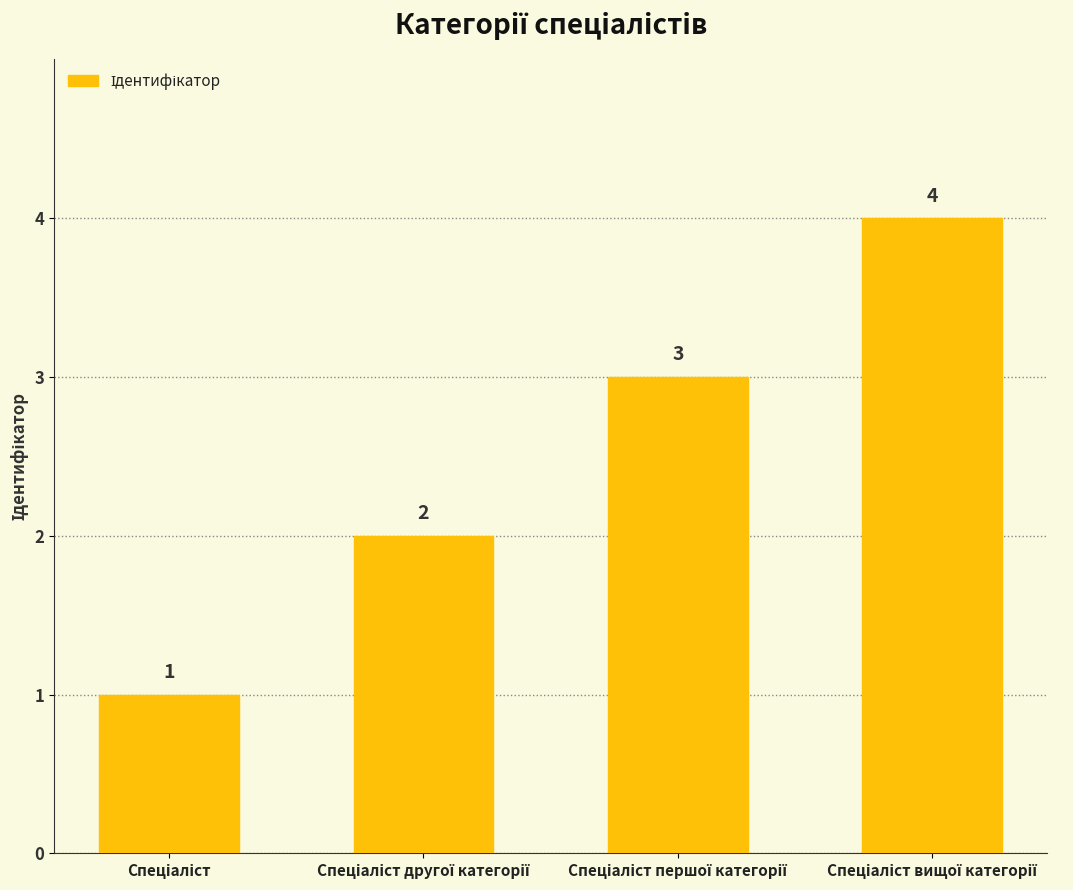

What is the value of the 2nd bar from the left?

2